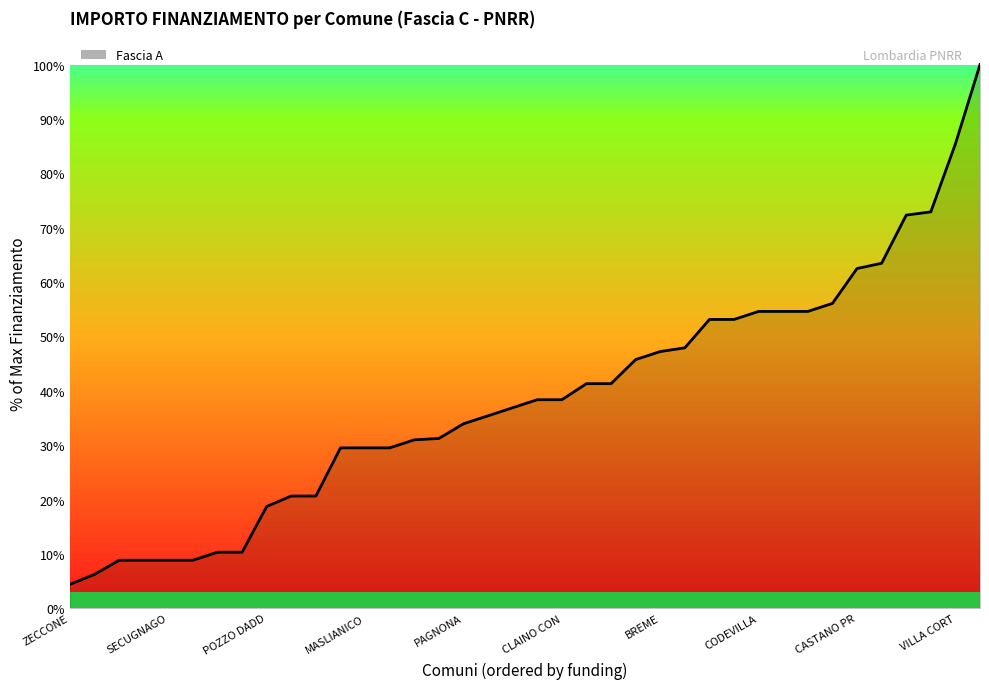

What is the maximum value shown in the chart?

100.0